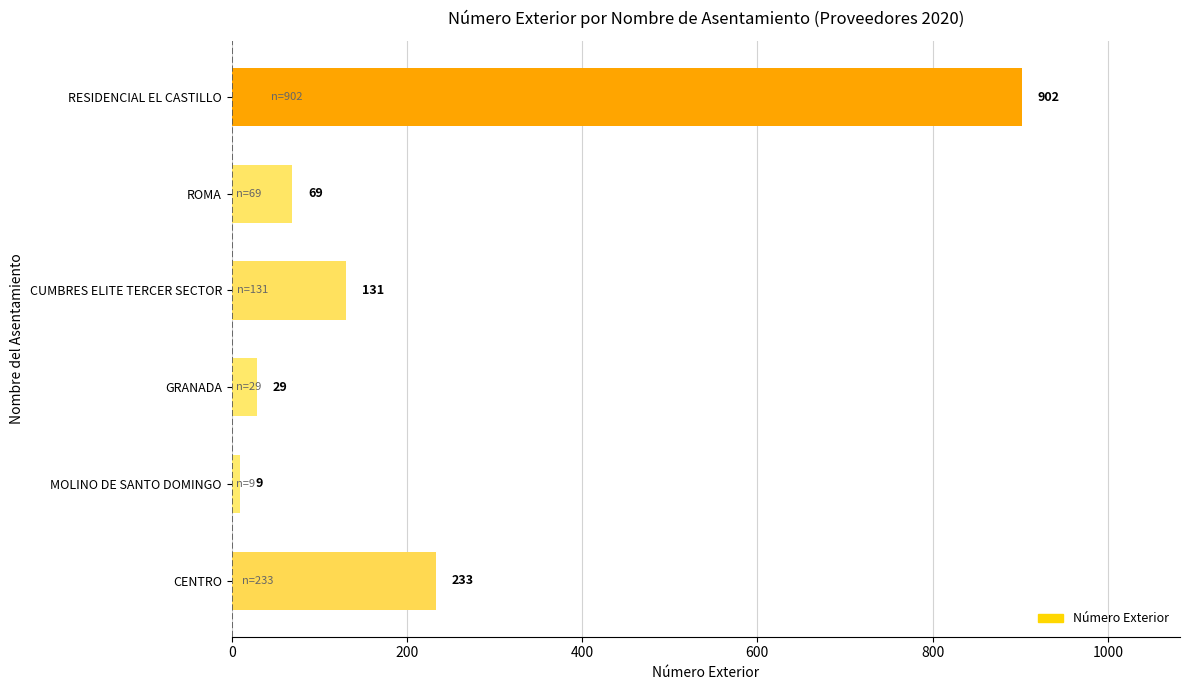

Reading bottom to top, transcribe all the data shown in this chart.

CENTRO=233	MOLINO DE SANTO DOMINGO=9	GRANADA=29	CUMBRES ELITE TERCER SECTOR=131	ROMA=69	RESIDENCIAL EL CASTILLO=902